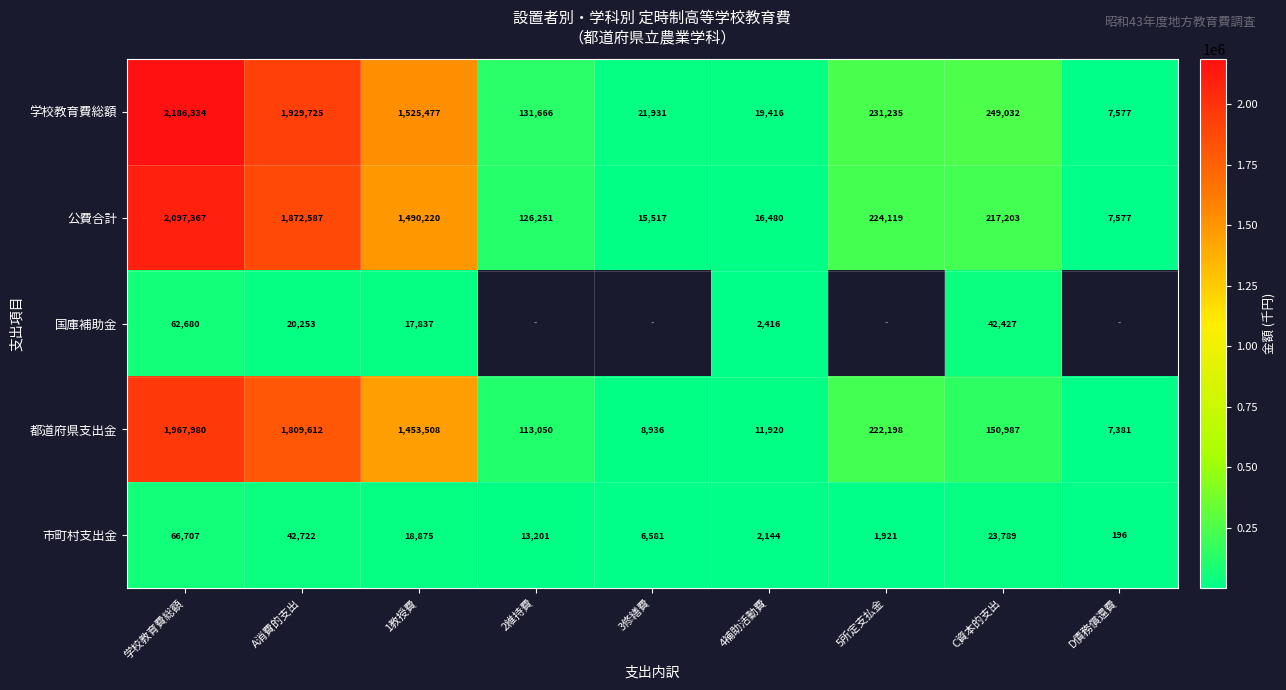

How many series are shown in this chart?

5